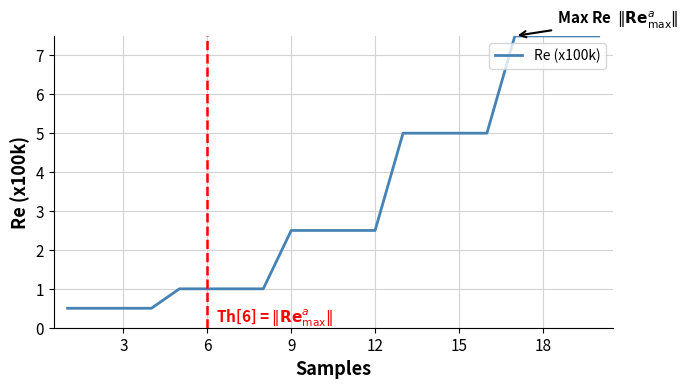

How many lines are shown in the chart?

1